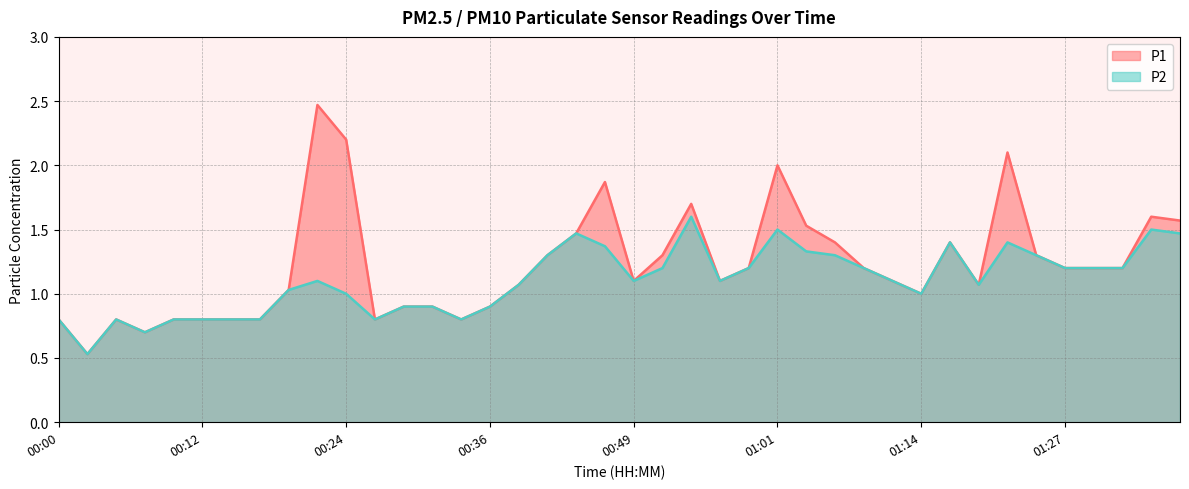

Which category has the highest value in the P2 series?

00:54